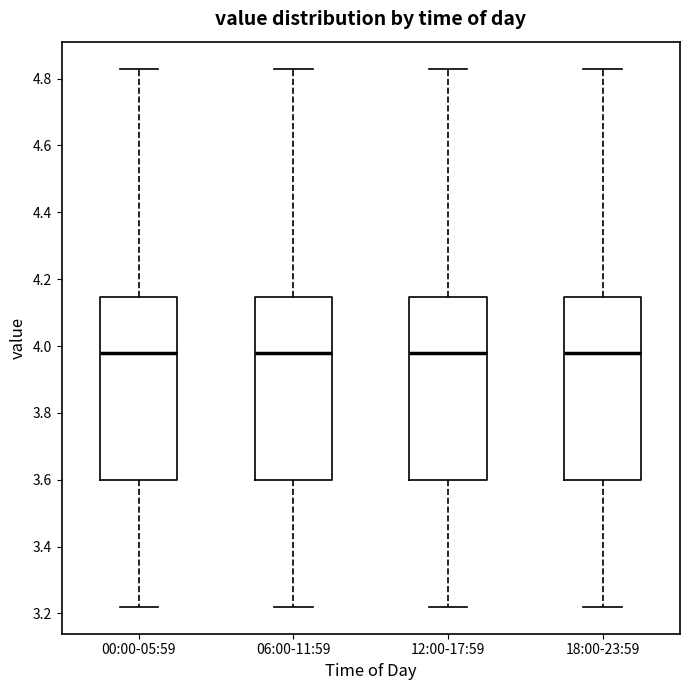

Reading left to right, transcribe this box plot: for each box, give where its median line is, the range the box spans, and where its two whiskers end, as read against the y-axis. The values are not printed on the chart, so give them approximately, as read against the axis.

00:00-05:59: median 3.98, box 3.60 to 4.14, whiskers 3.22 to 4.84
06:00-11:59: median 3.98, box 3.60 to 4.14, whiskers 3.22 to 4.84
12:00-17:59: median 3.98, box 3.60 to 4.14, whiskers 3.22 to 4.84
18:00-23:59: median 3.98, box 3.60 to 4.14, whiskers 3.22 to 4.84